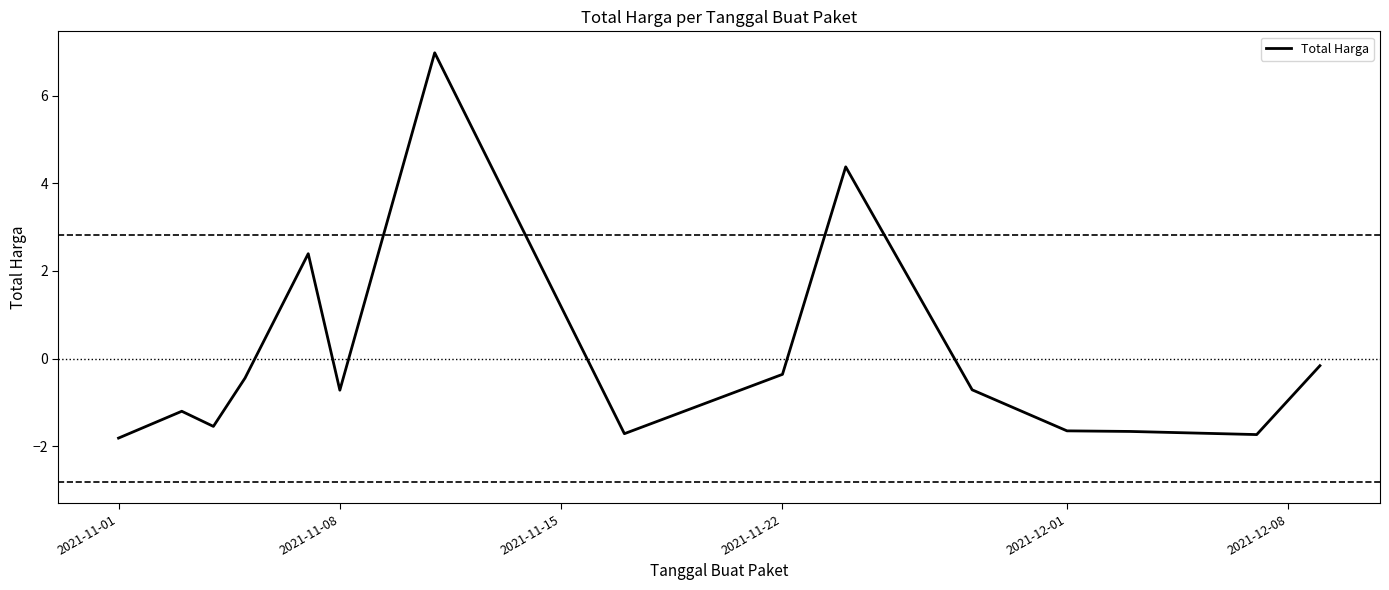

What is the highest value of the Total Harga series?

7.0